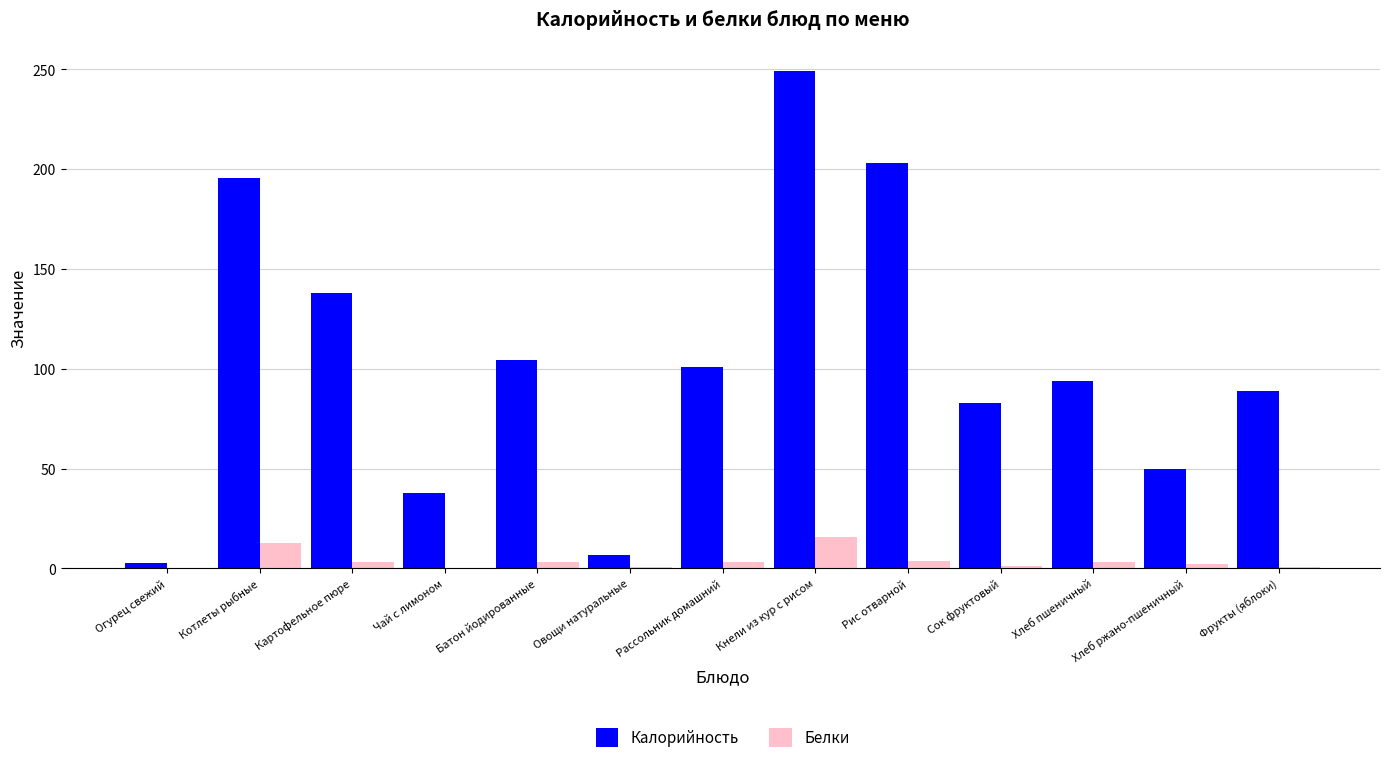

Read the Белки value at Огурец свежий.

0.1